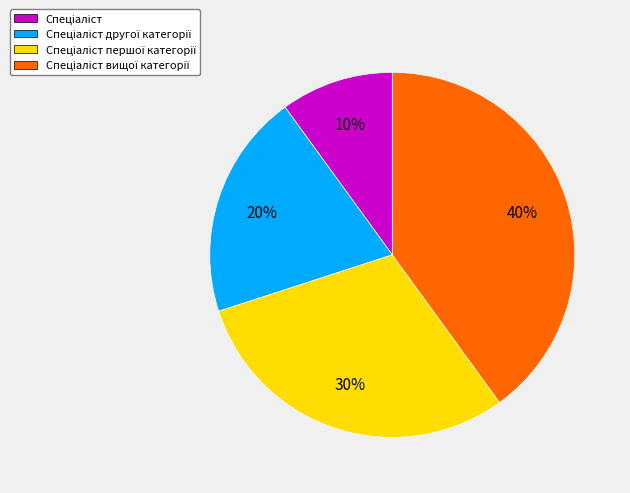

Does any single category account for the majority?

No